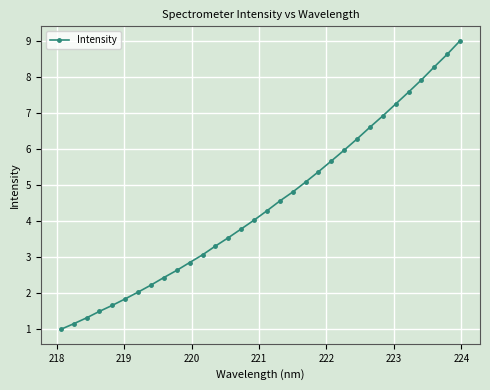

What is the value of the 13th point from the left?

3.3